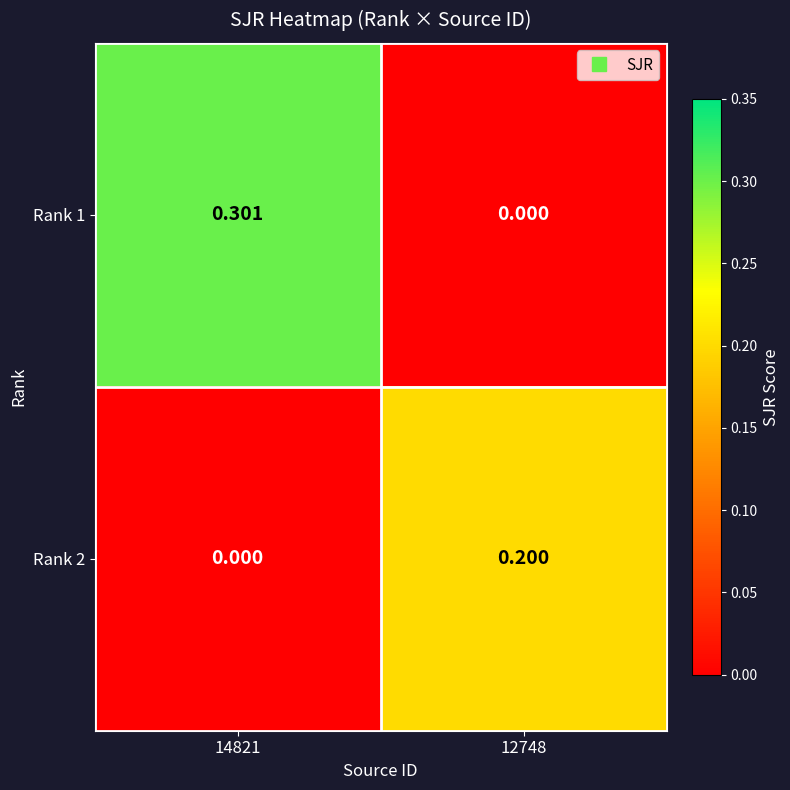

Is the value of Rank 1 at 14821 greater than the value of Rank 2 at 14821?

Yes